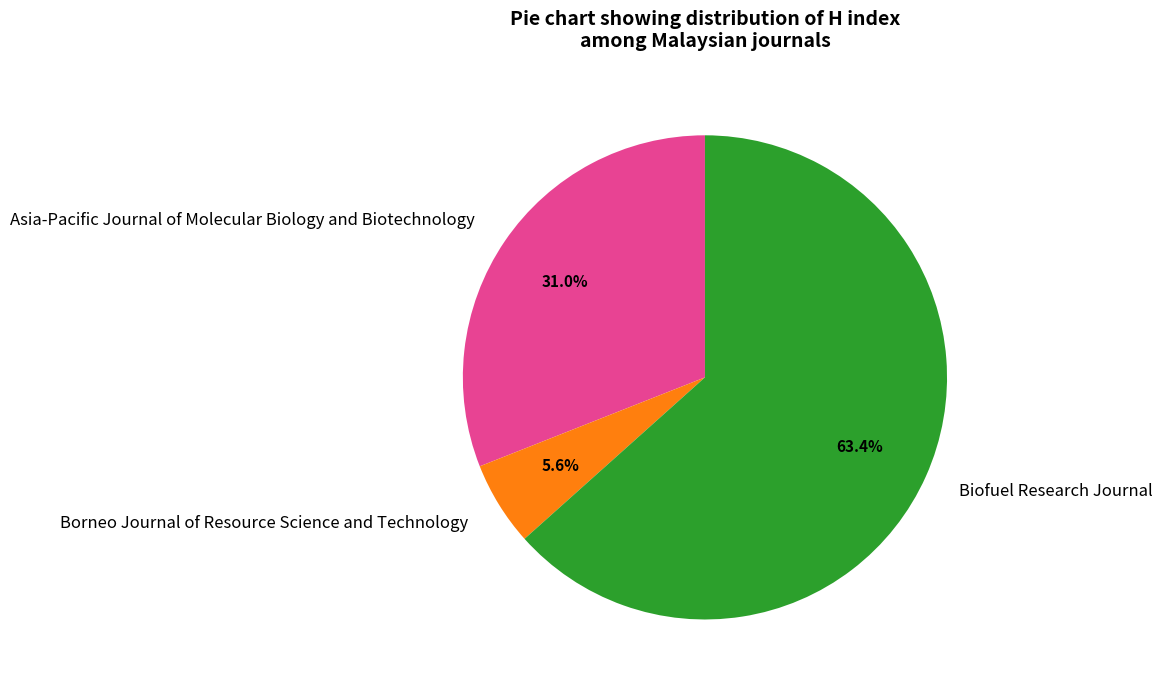

Which category has the biggest portion of the pie?

Biofuel Research Journal